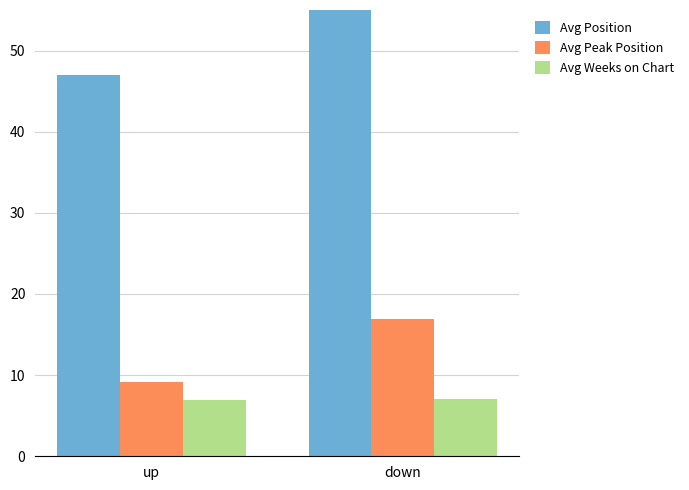

What is the sum of the Avg Position values at up and down?

102.4